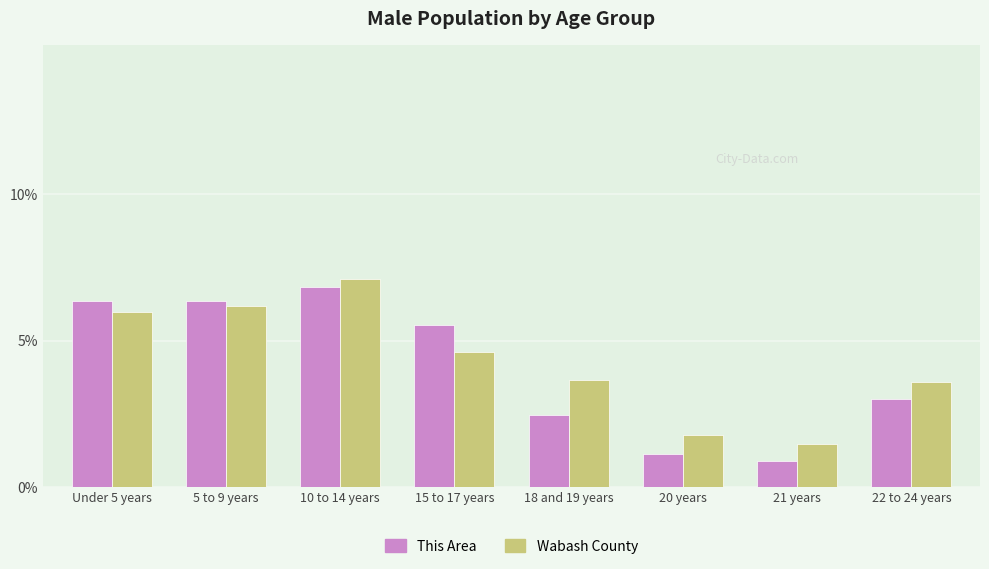

How many data points in Wabash County are less than 4?

4